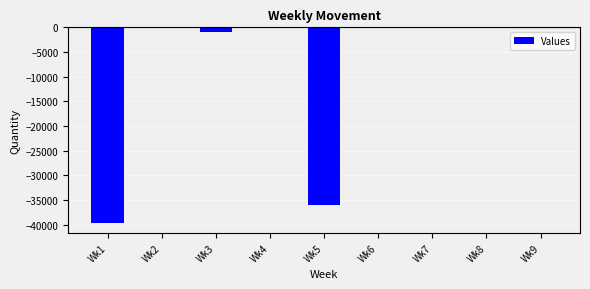

Are the bars horizontal?

No